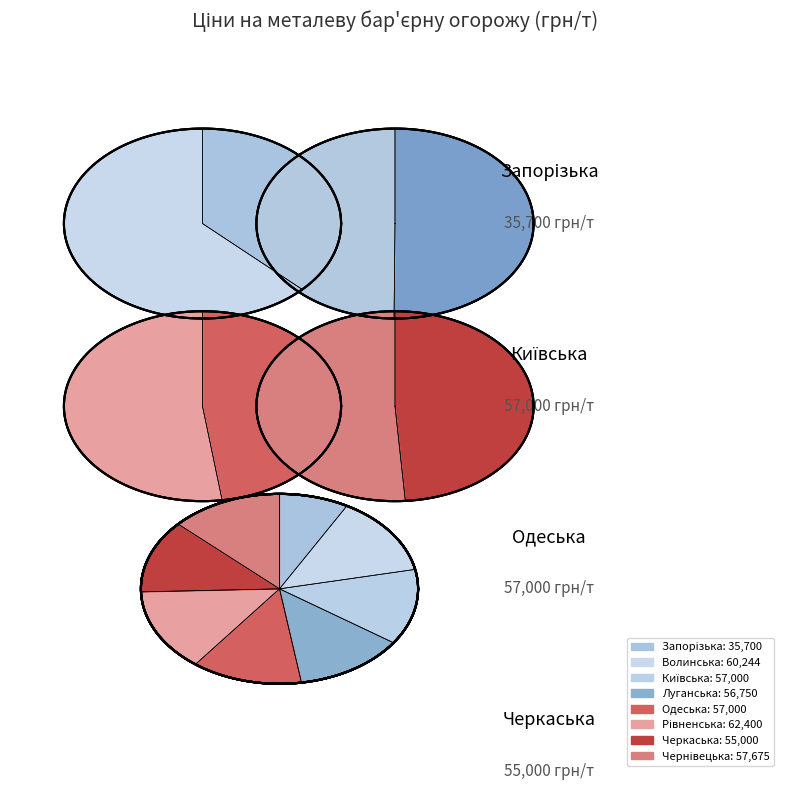

Does Київська account for over 50% of the chart?

No